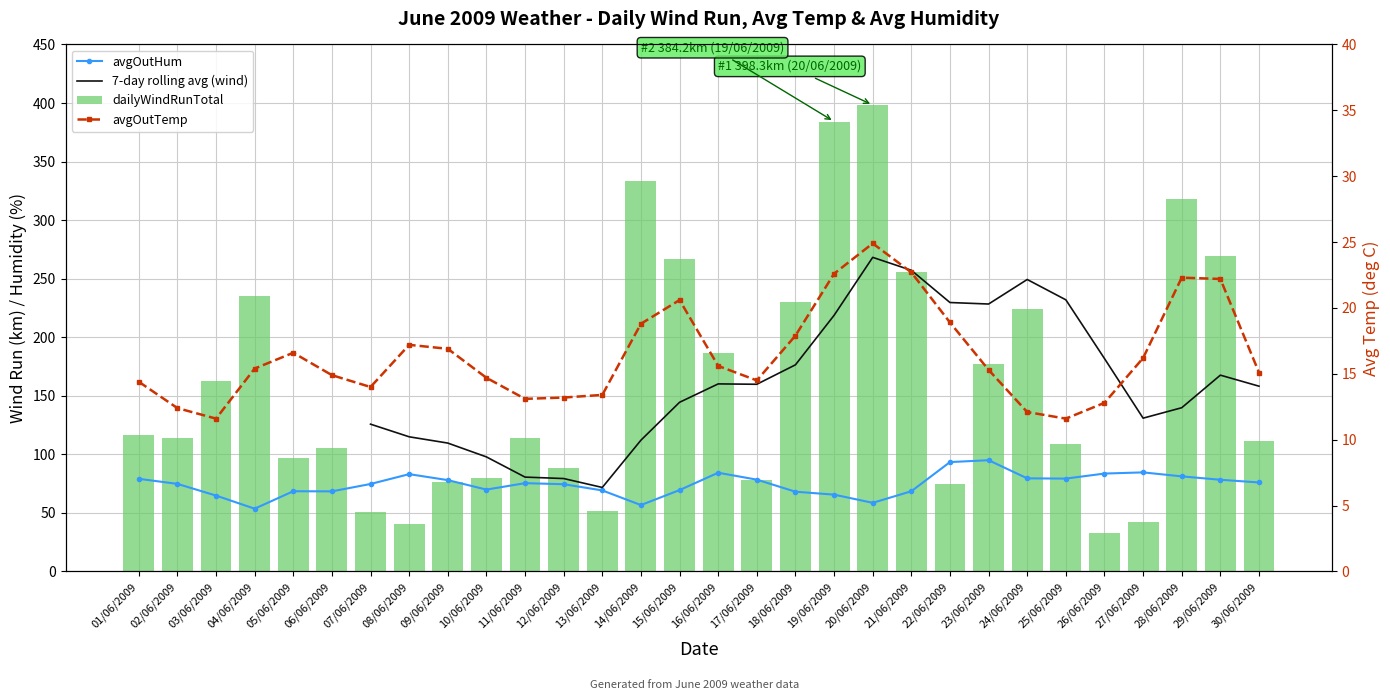

What is the average value of the avgOutHum series?

74.5